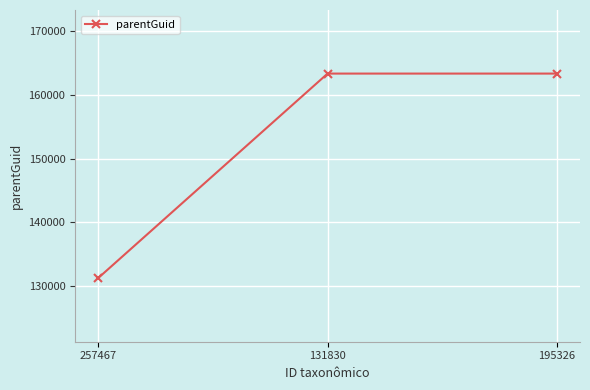

What is the sum of all values?

457922